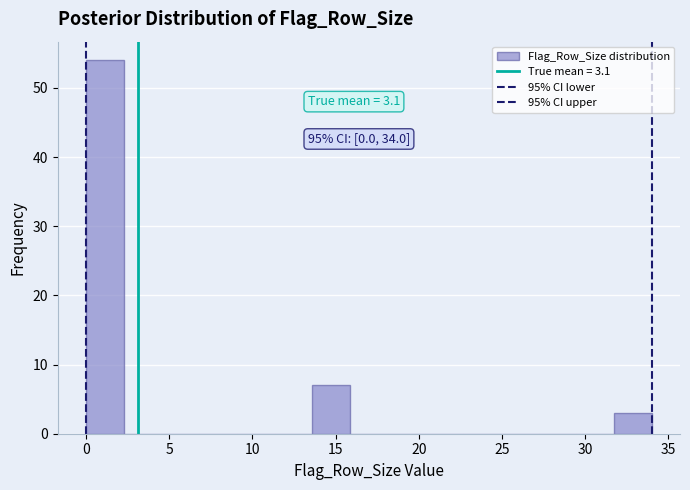

Over which range of the x-axis is the bar tallest?

0.0 to 2.5